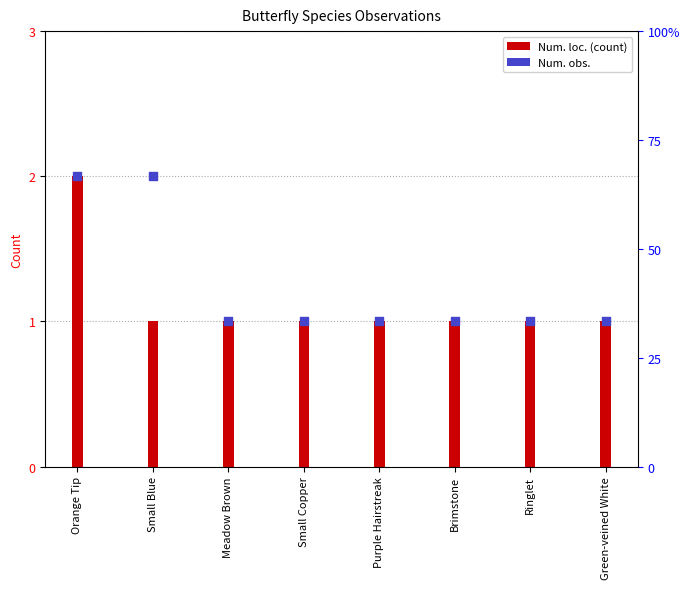

What is the total value across all series at Green-veined White?

2